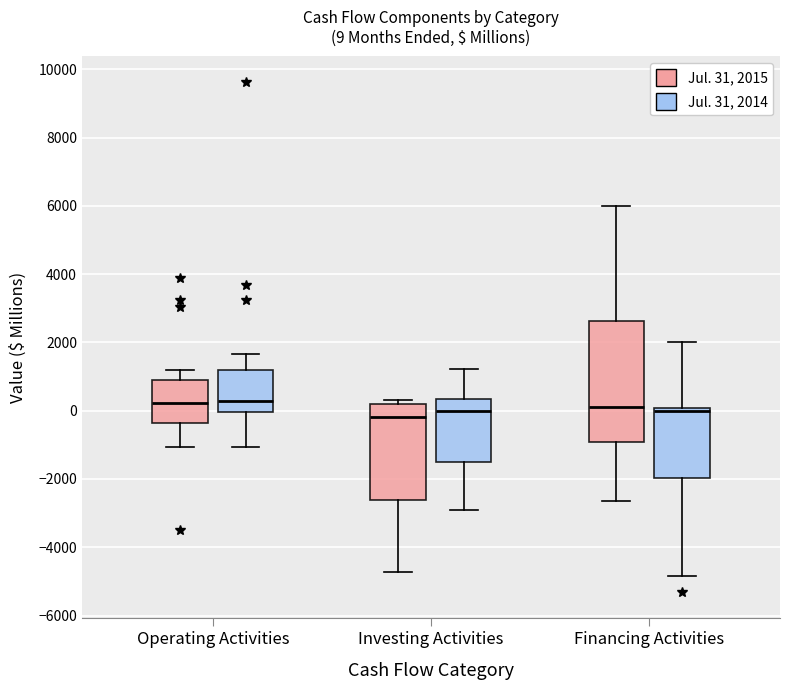

Which box is the tallest, from its lower edge to its upper edge?

Financing Activities (Jul. 31, 2015)